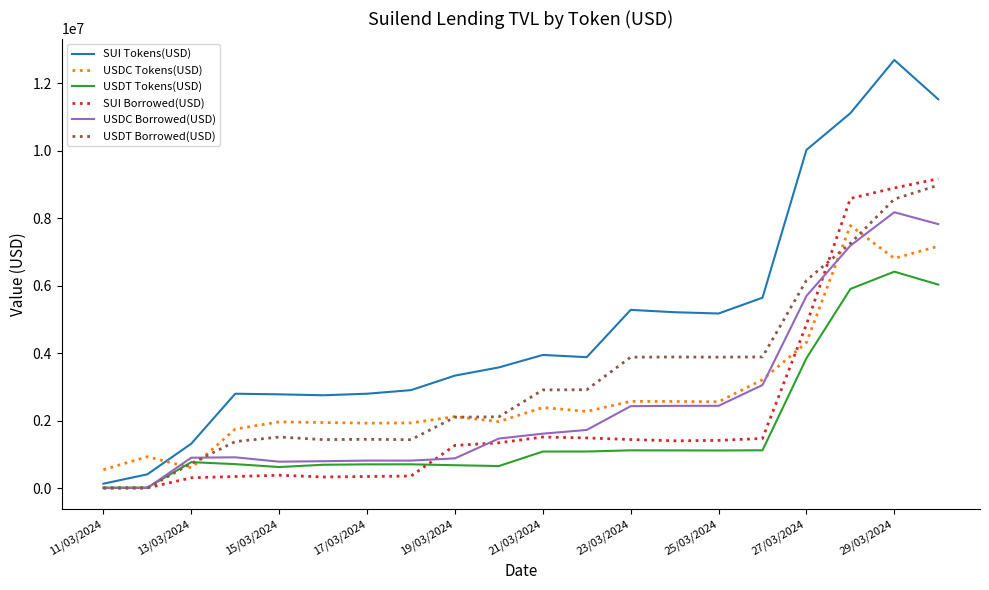

Which series has the largest total across all categories?

SUI Tokens(USD)